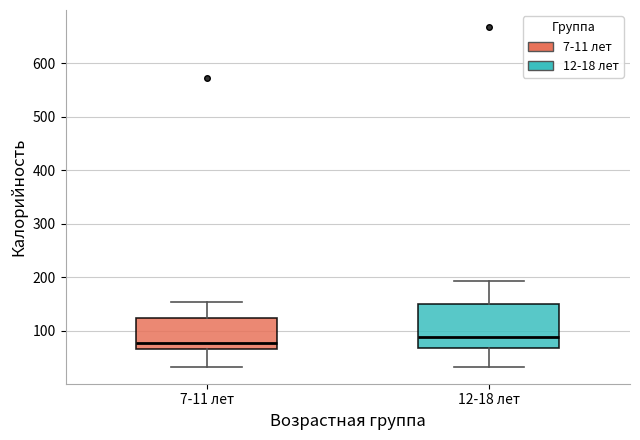

Which box is the tallest, from its lower edge to its upper edge?

12-18 лет